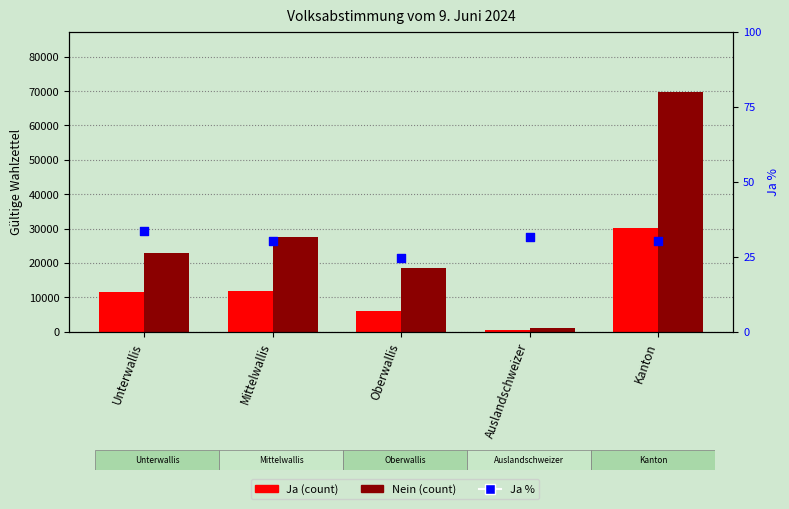

Which series has the largest total across all categories?

Nein